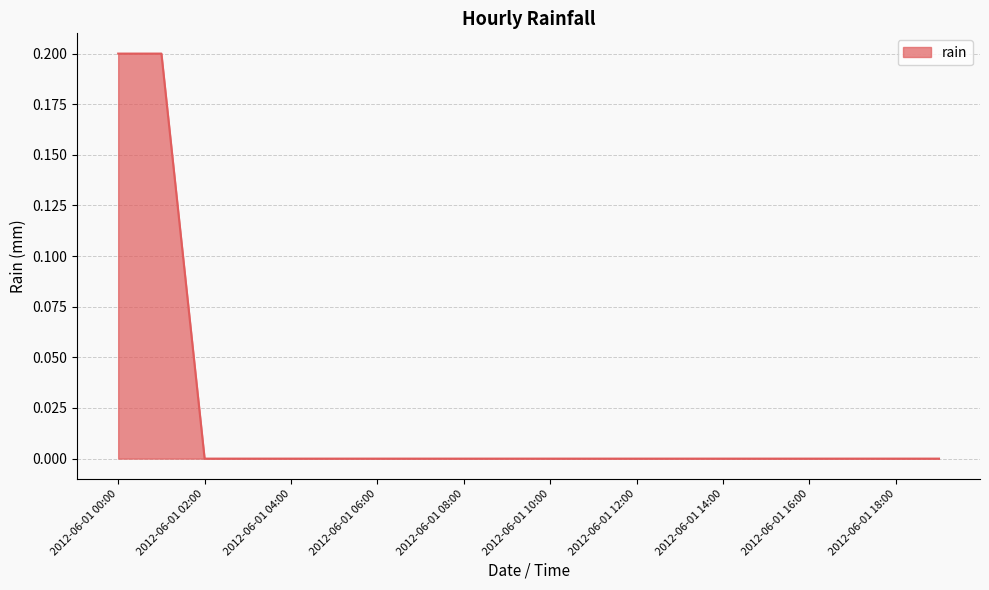

Reading left to right, transcribe all the data shown in this chart.

0.2	0.2	0.0	0.0	0.0	0.0	0.0	0.0	0.0	0.0	0.0	0.0	0.0	0.0	0.0	0.0	0.0	0.0	0.0	0.0